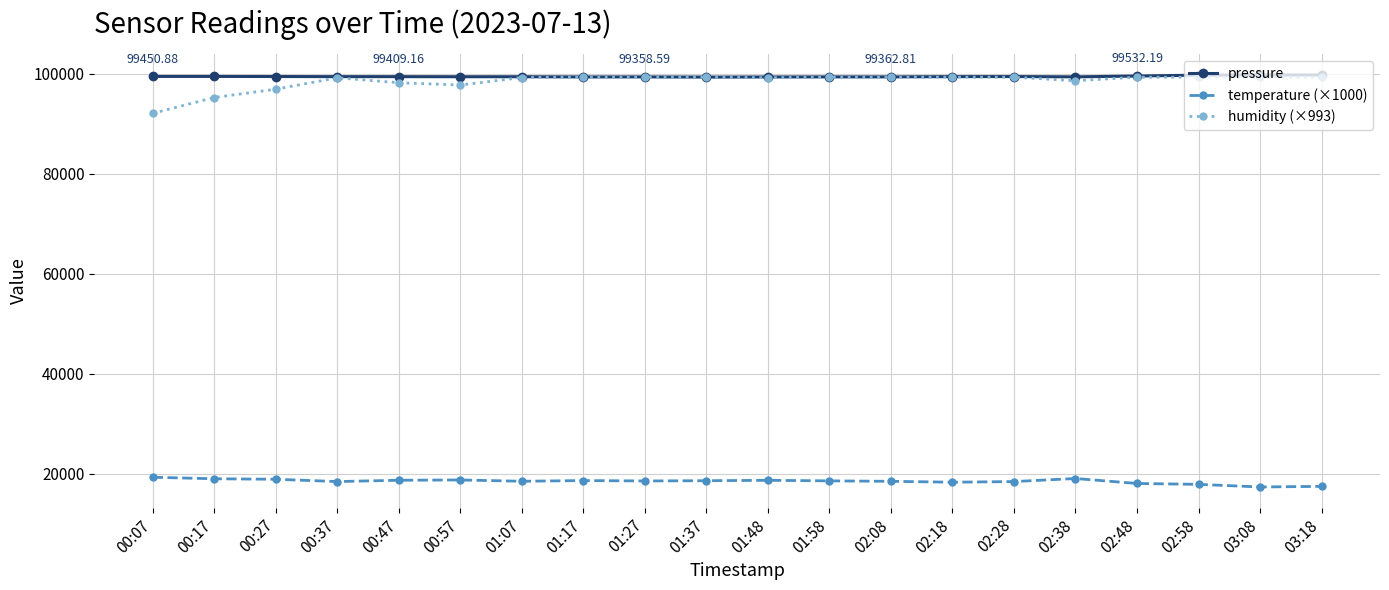

What is the value of the temperature (×1000) point at the 17th from the left?

18080.0